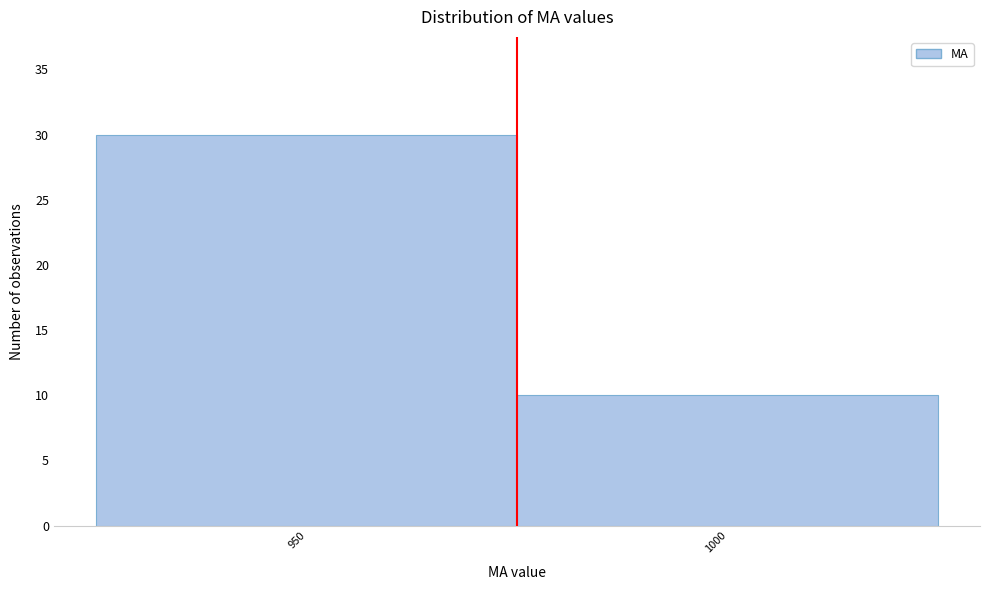

Reading right to left, list all the values displayed in this chart.

1000=10	950=30